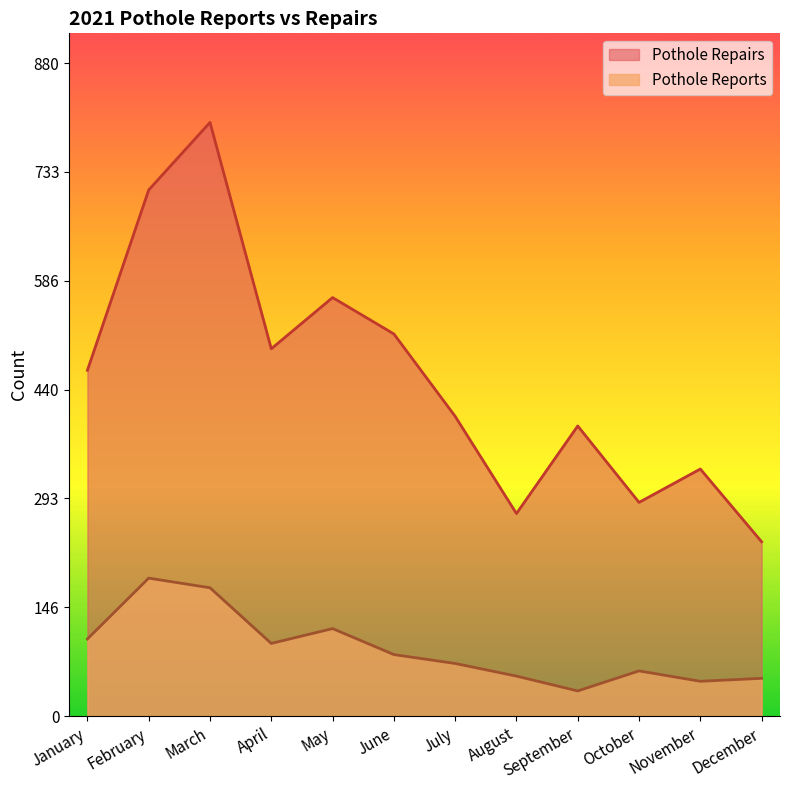

What is the sum of the Pothole Reports values at January and June?

187